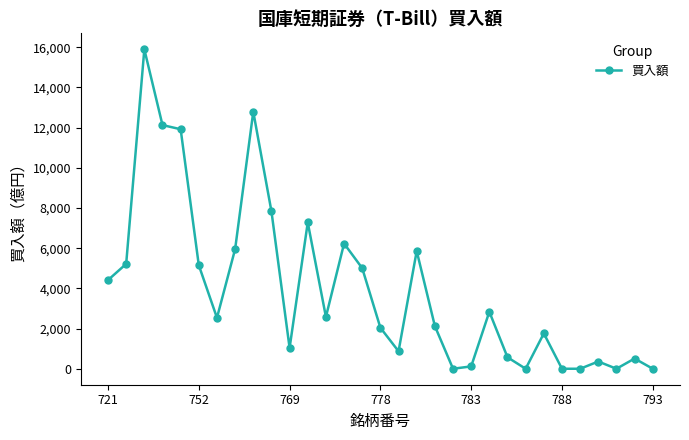

What is the maximum value shown in the chart?

15894